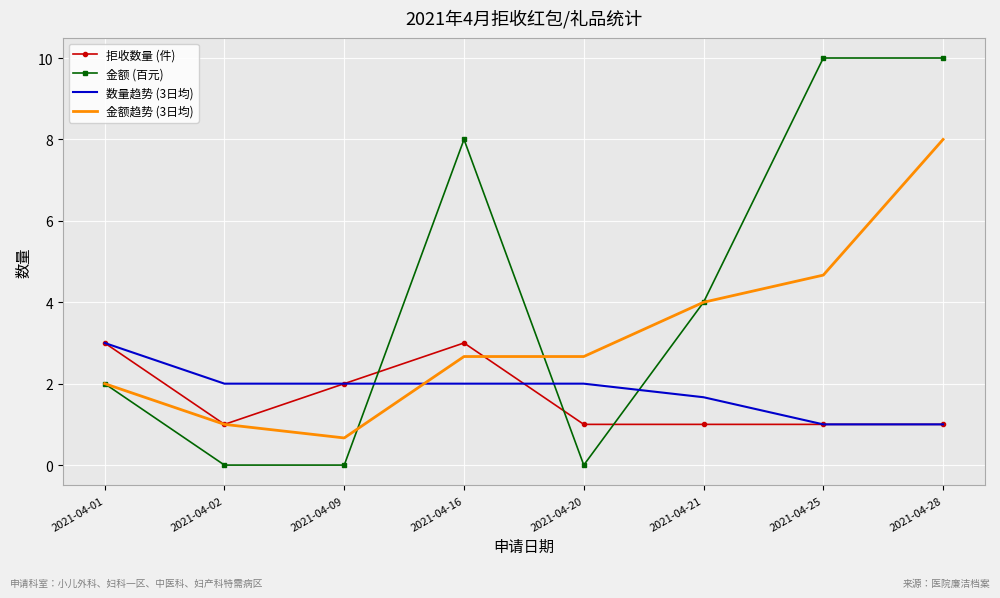

Reading left to right, transcribe all the data shown in this chart.

拒收数量 (件): 2021-04-01=3.0	2021-04-02=1.0	2021-04-09=2.0	2021-04-16=3.0	2021-04-20=1.0	2021-04-21=1.0	2021-04-25=1.0	2021-04-28=1.0
金额 (百元): 2021-04-01=2.0	2021-04-02=0.0	2021-04-09=0.0	2021-04-16=8.0	2021-04-20=0.0	2021-04-21=4.0	2021-04-25=10.0	2021-04-28=10.0
数量趋势 (3日均): 2021-04-01=3.0	2021-04-02=2.0	2021-04-09=2.0	2021-04-16=2.0	2021-04-20=2.0	2021-04-21=1.7	2021-04-25=1.0	2021-04-28=1.0
金额趋势 (3日均): 2021-04-01=2.0	2021-04-02=1.0	2021-04-09=0.7	2021-04-16=2.7	2021-04-20=2.7	2021-04-21=4.0	2021-04-25=4.7	2021-04-28=8.0